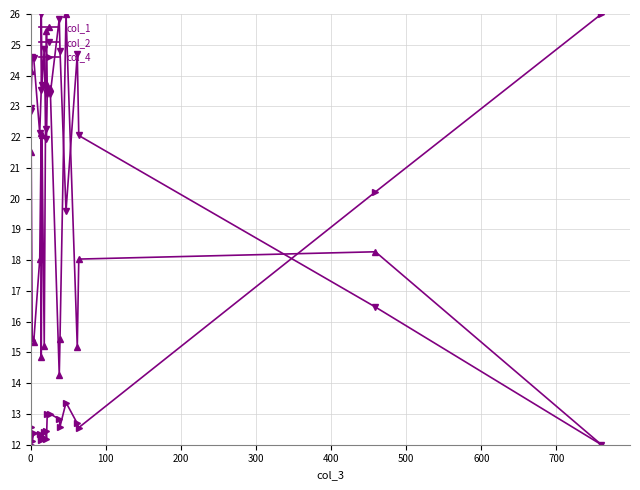

Rank the series by their average value, from lowest to highest.

col_4, col_1, col_2